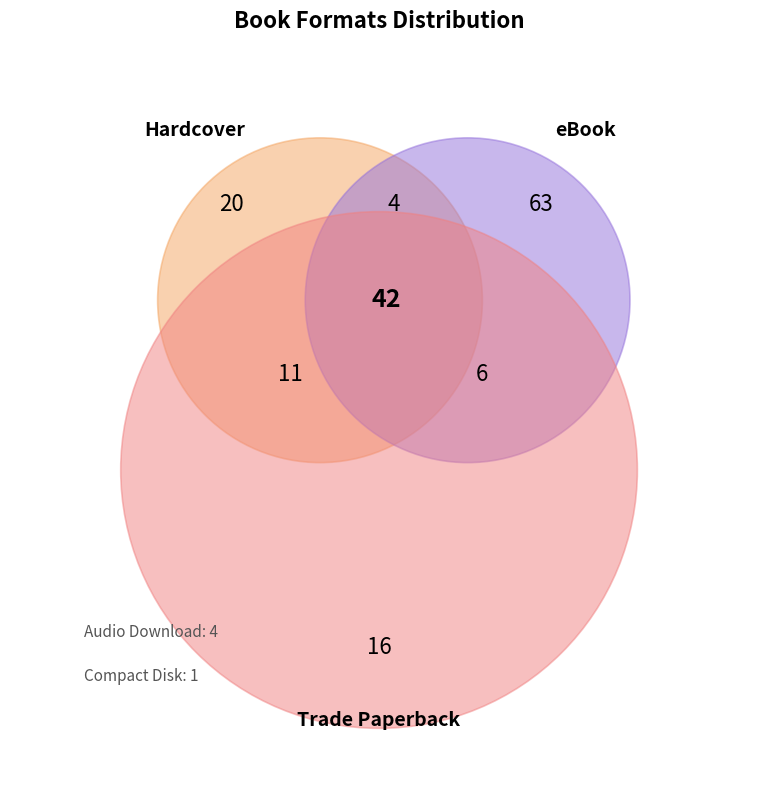

What is the smallest slice in the pie chart?

Compact Disk